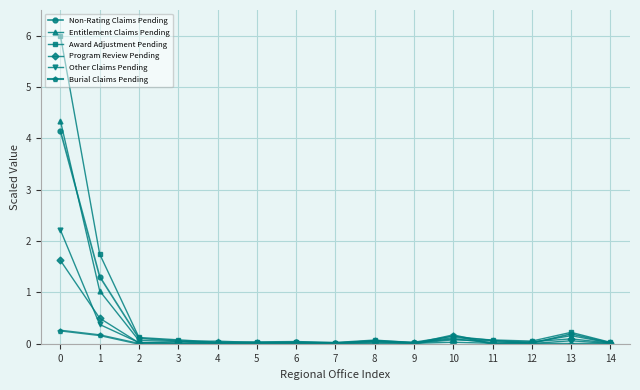

How many data points does each series have?

15